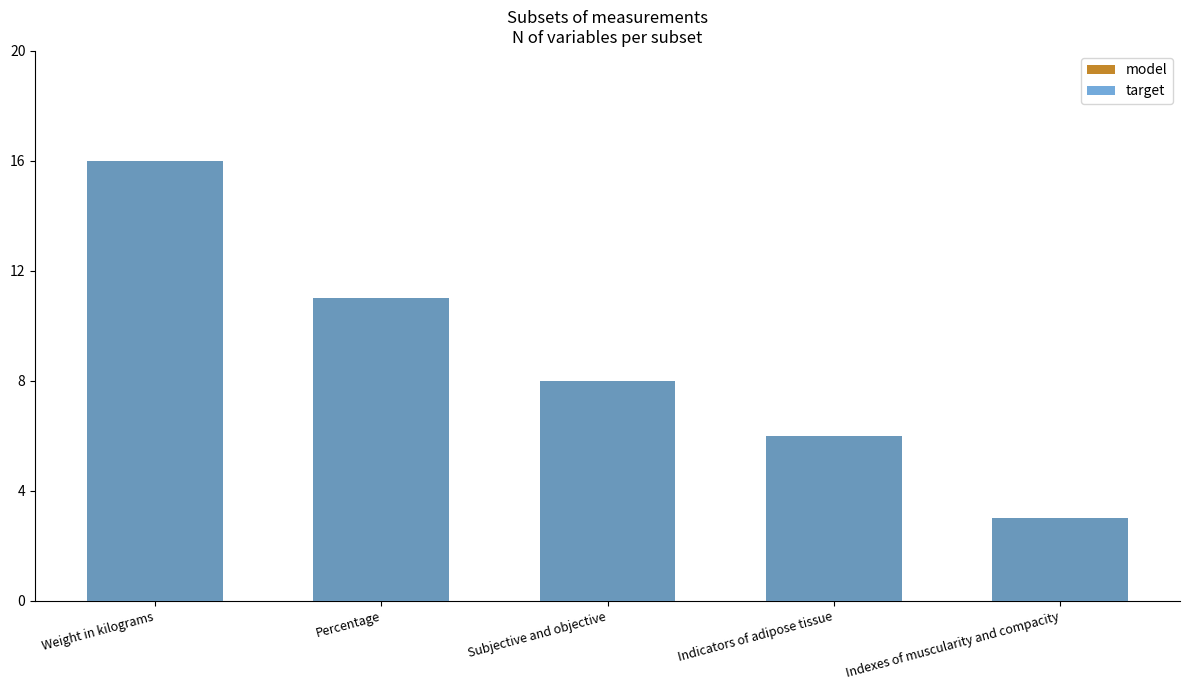

What is the highest value of the target series?

16